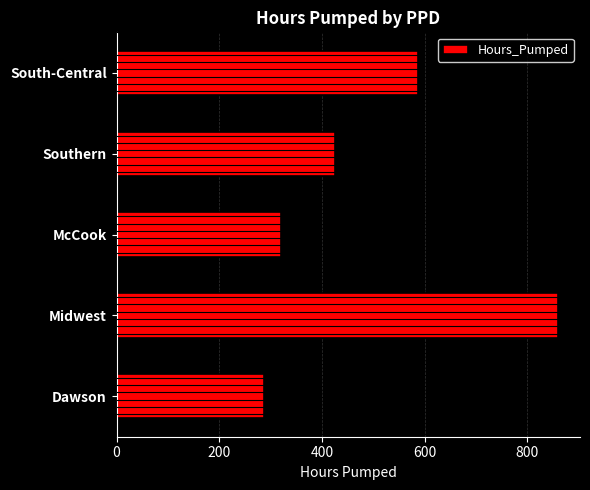

What is the change in value from Southern to South-Central?

+162.6